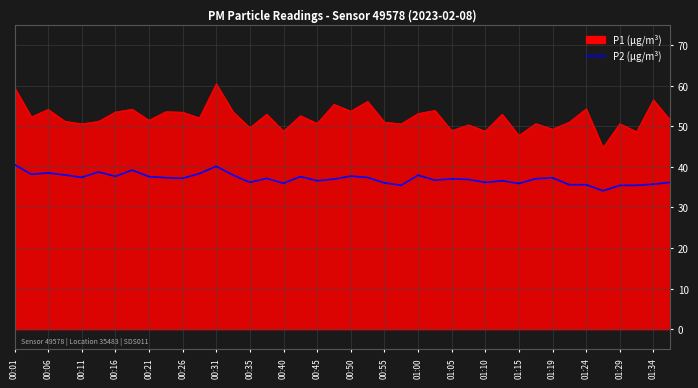

Which series has the largest total across all categories?

P1 (µg/m³)